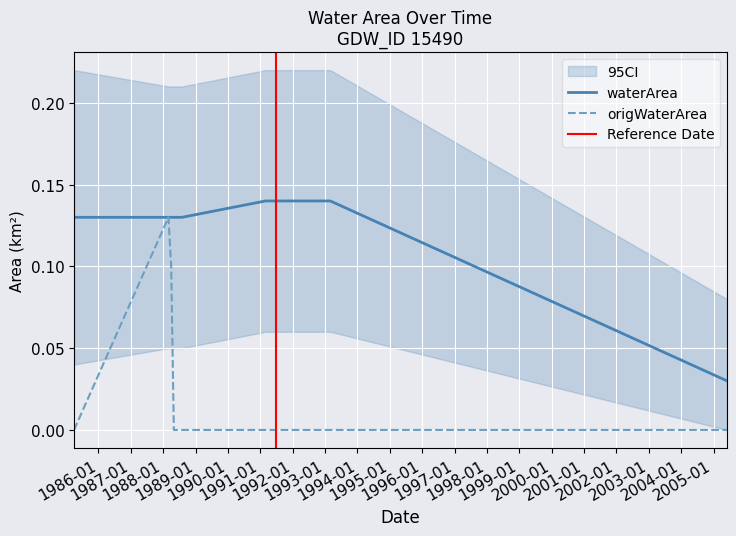

Is the value of origWaterArea at 1988_08 greater than the value of waterArea at 1988_04?

No